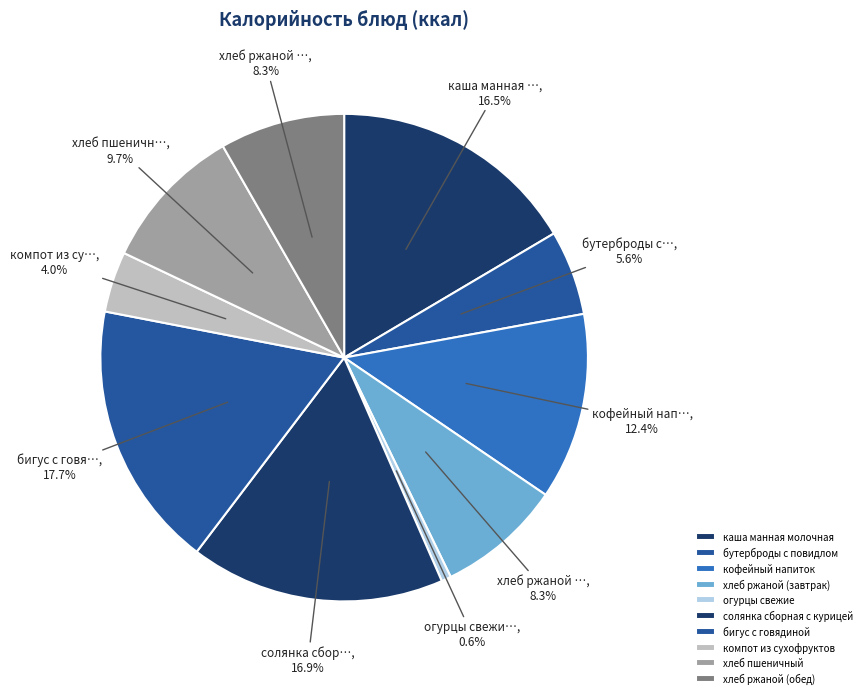

To the nearest percent, what is the combined percentage of компот из сухофруктов and каша манная молочная?

21%